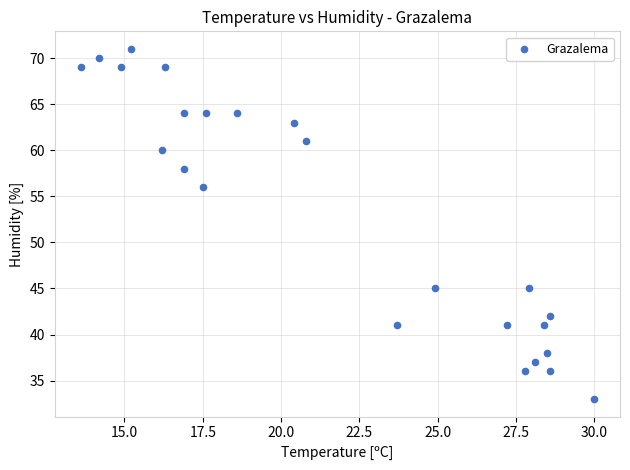

What Y value in the scatter plot is closest to 52?

56